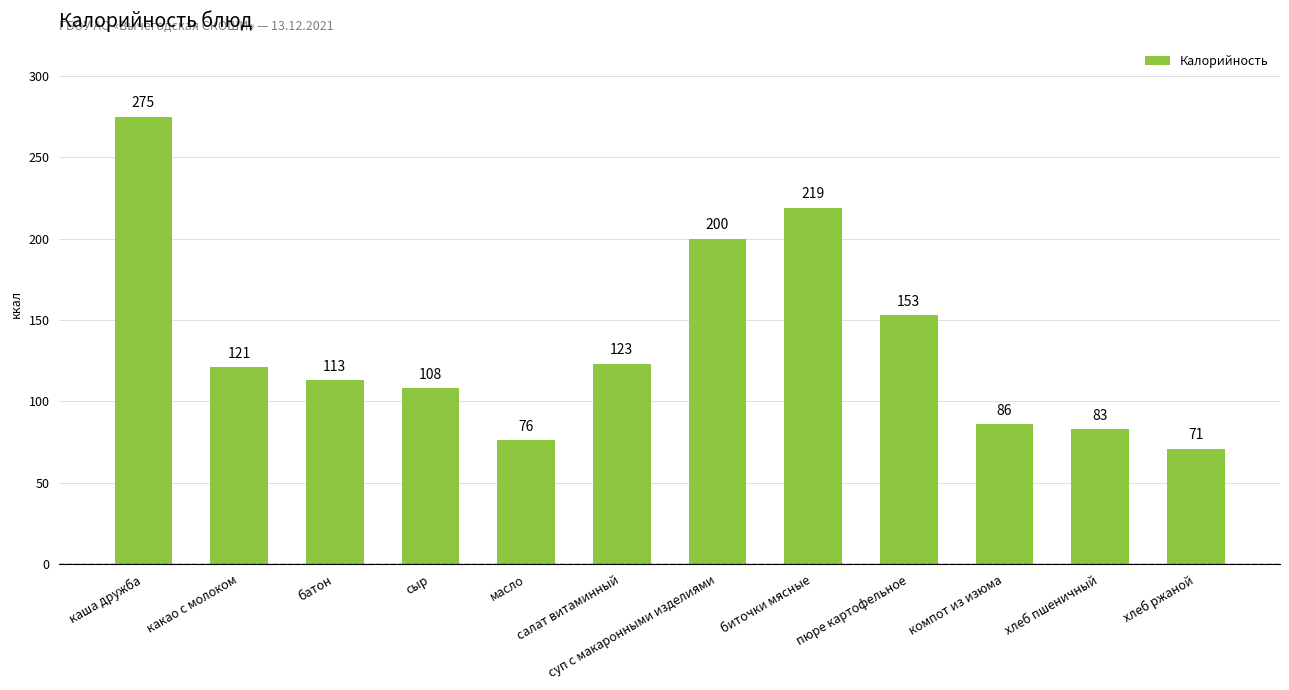

How many data points does each series have?

12